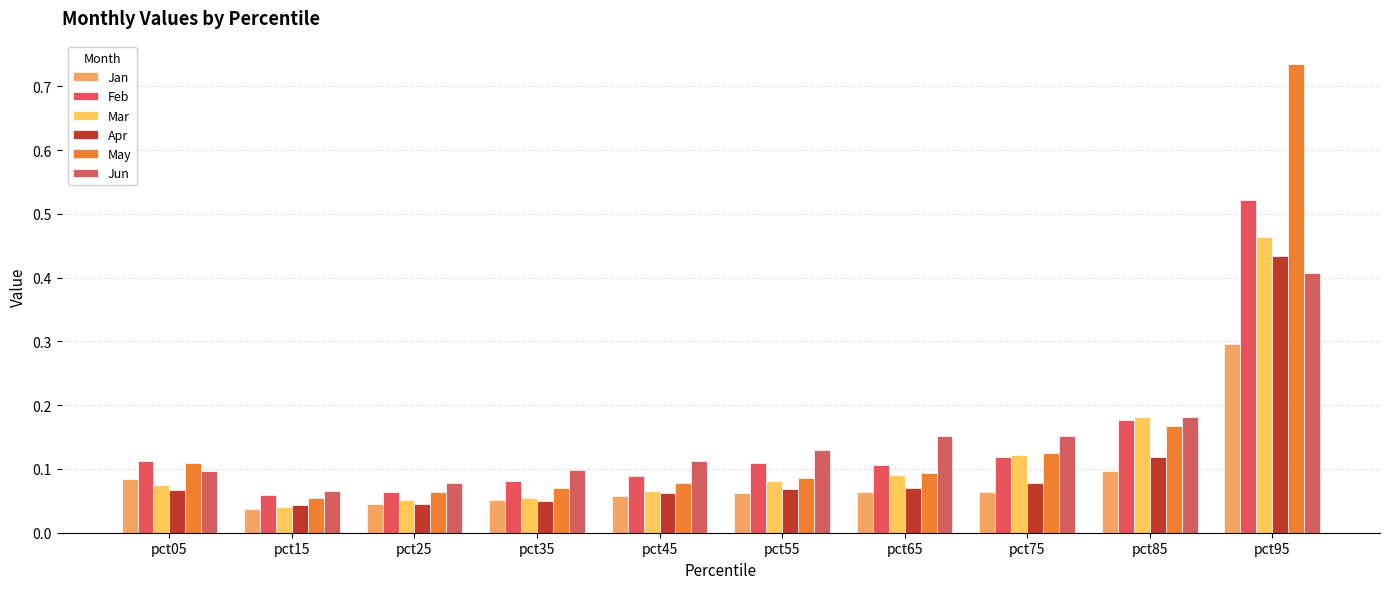

Which series has the largest total across all categories?

May